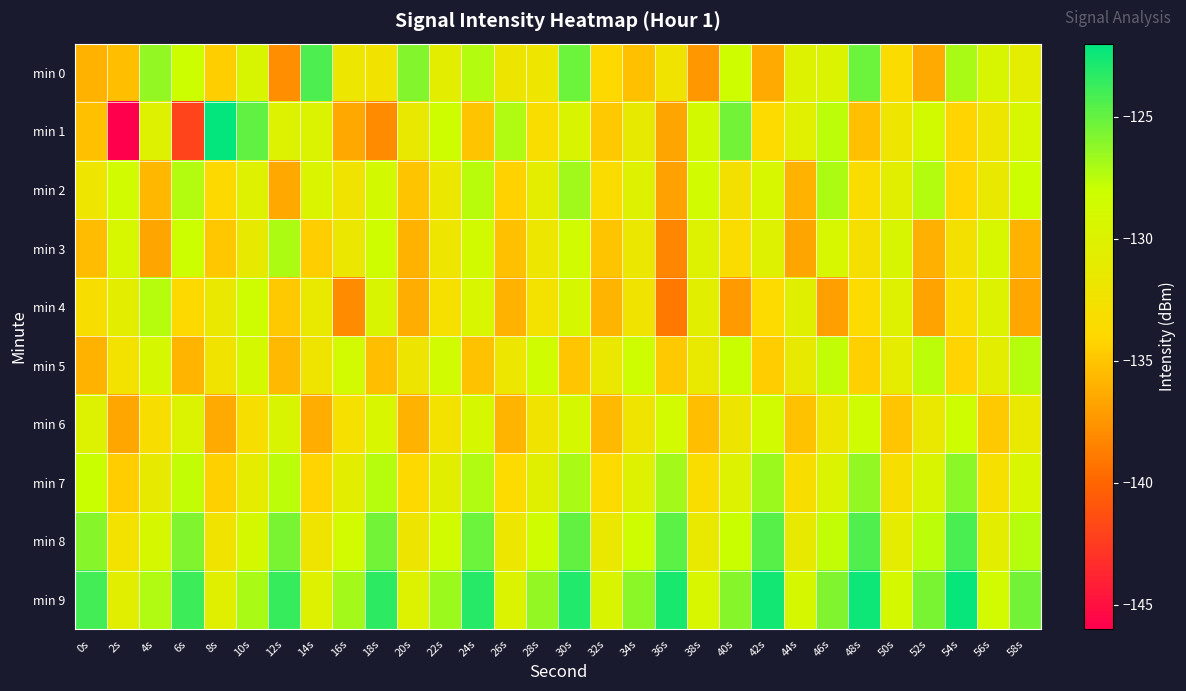

Which series has the largest total across all categories?

min 9